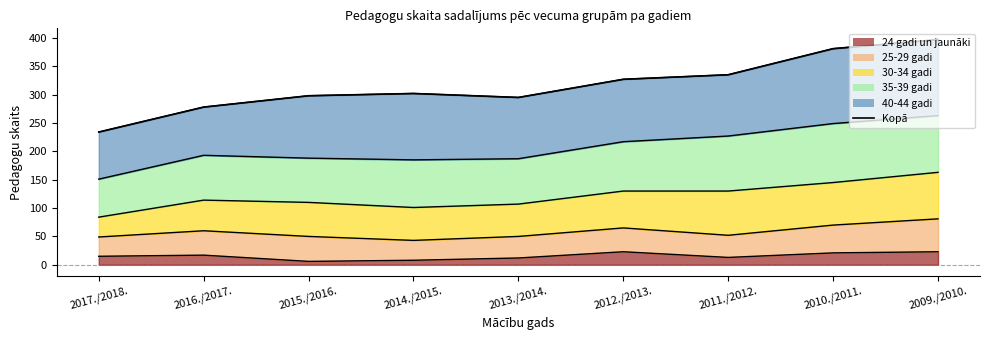

Approximately how many times larger is the value at 2016./2017. compared to 2010./2011.?

0.7